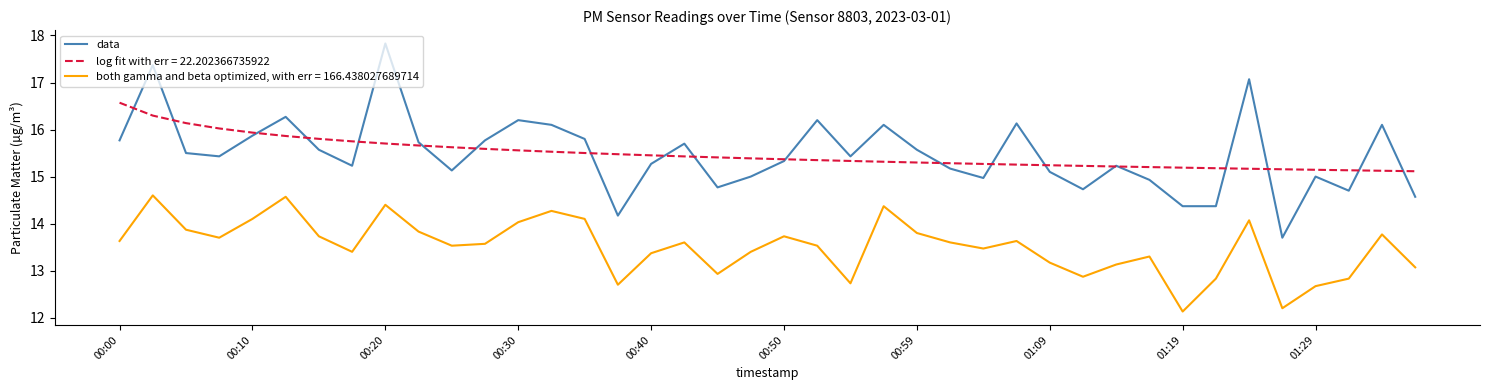

True or false: data and both gamma and beta optimized, with err = 166.438027689714 cross at least once.

False